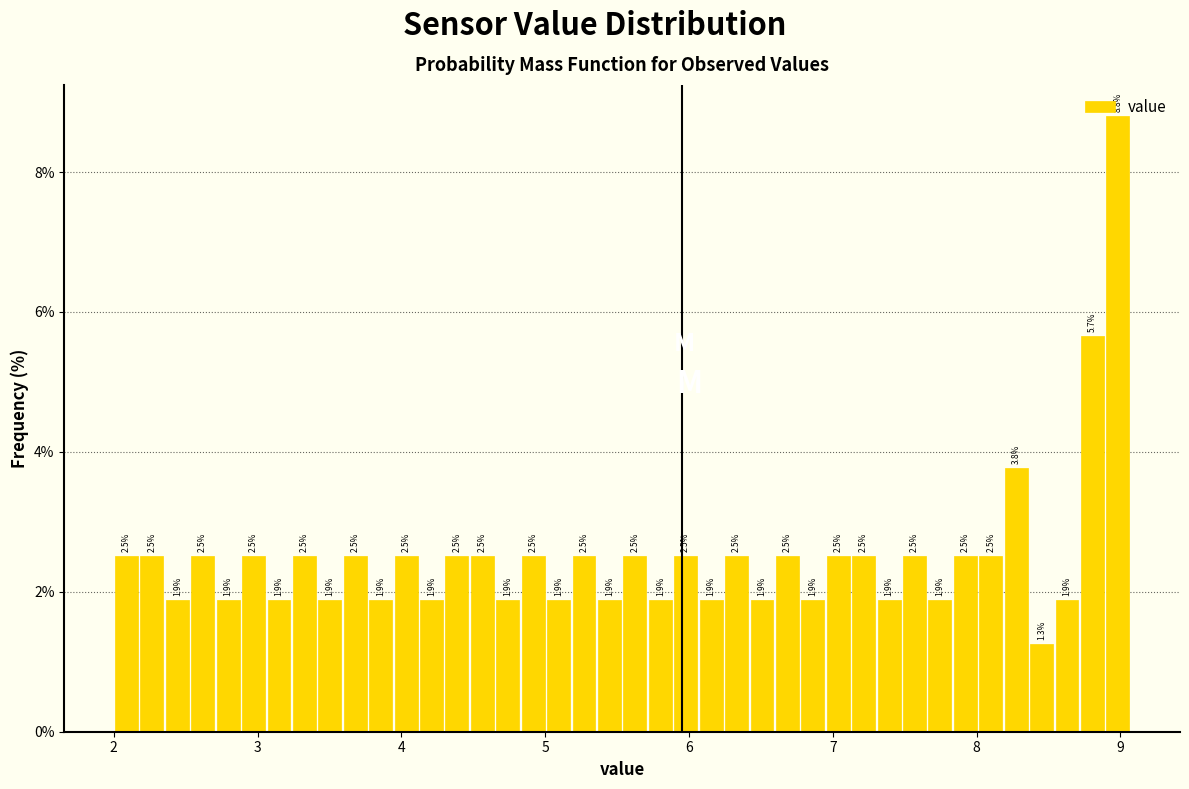

Around what value on the x-axis is the tallest bar? Give the approximate position of its centre, as read against the axis.

9.0